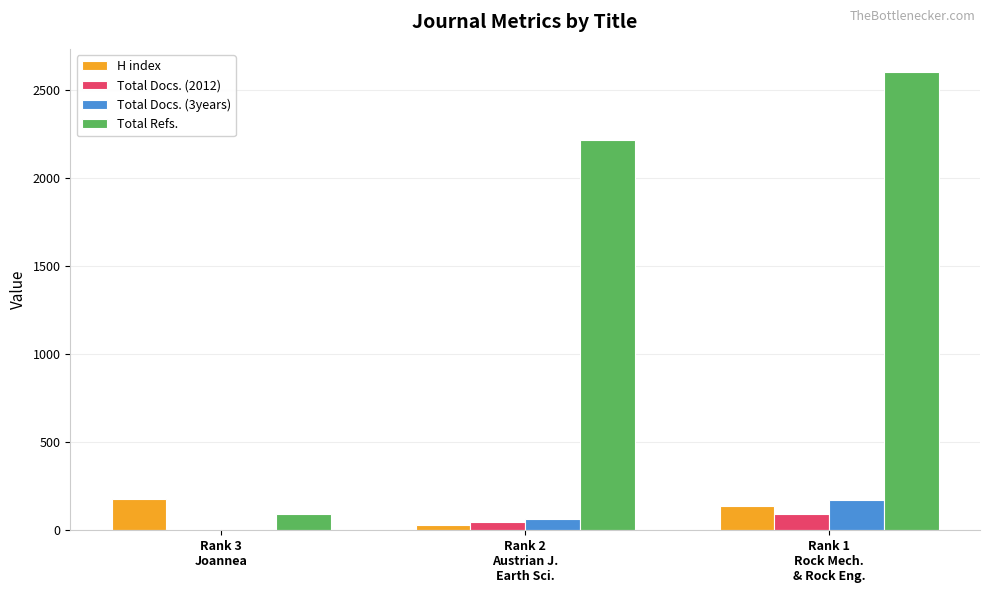

At which category does the chart reach its peak across all series?

Rank 1
Rock Mech.
& Rock Eng.